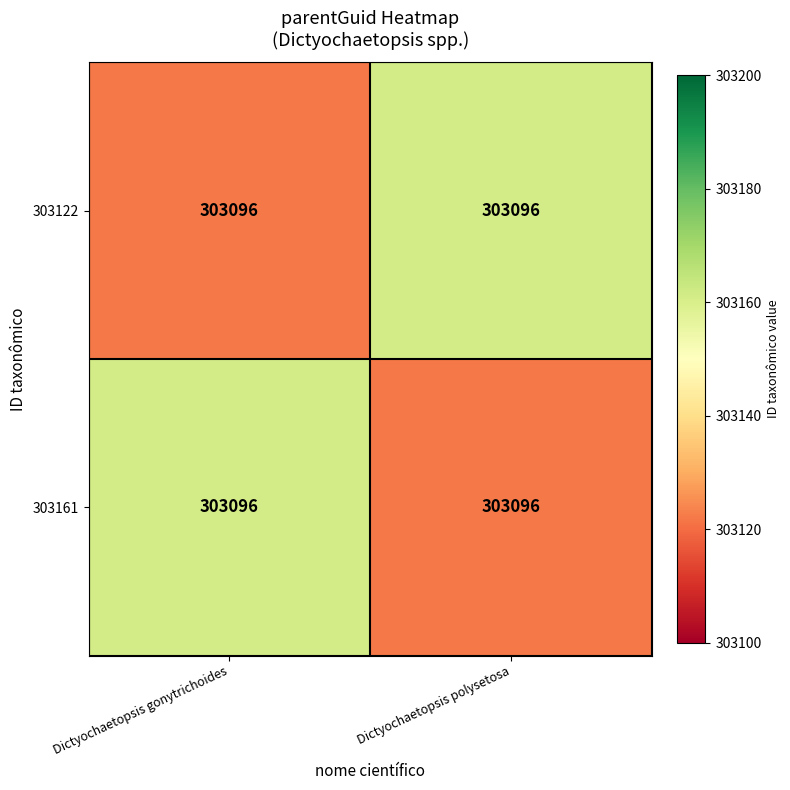

Which category has the highest value in the 303122 series?

Dictyochaetopsis polysetosa